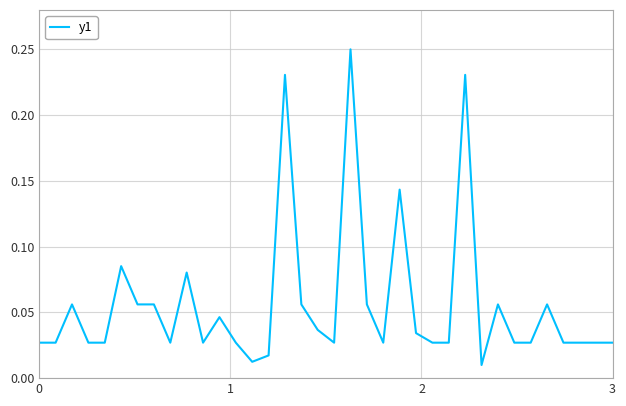

How many lines are shown in the chart?

1